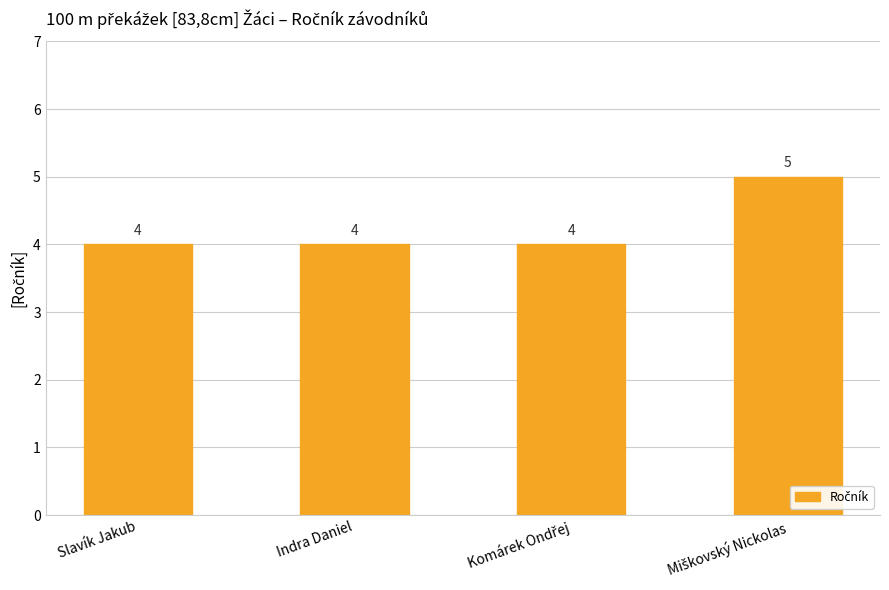

True or false: the data shows 4 at Slavík Jakub.

True